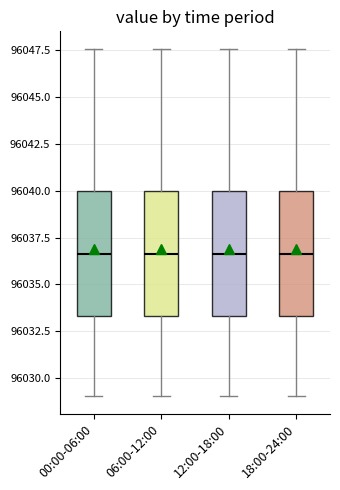

Where does the lower whisker of the box for 06:00-12:00 end on the y-axis? The values are not printed on the chart, so give them approximately, as read against the axis.

96029.0